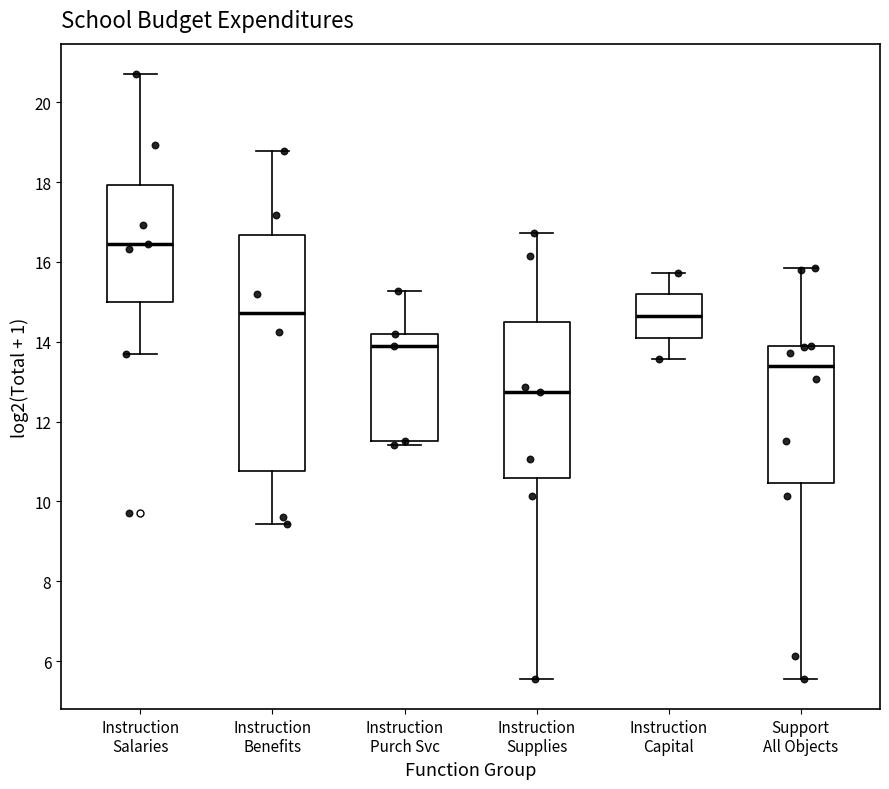

Where is the lower edge of the box for Instruction Purch Svc on the y-axis? The values are not printed on the chart, so give them approximately, as read against the axis.

11.6